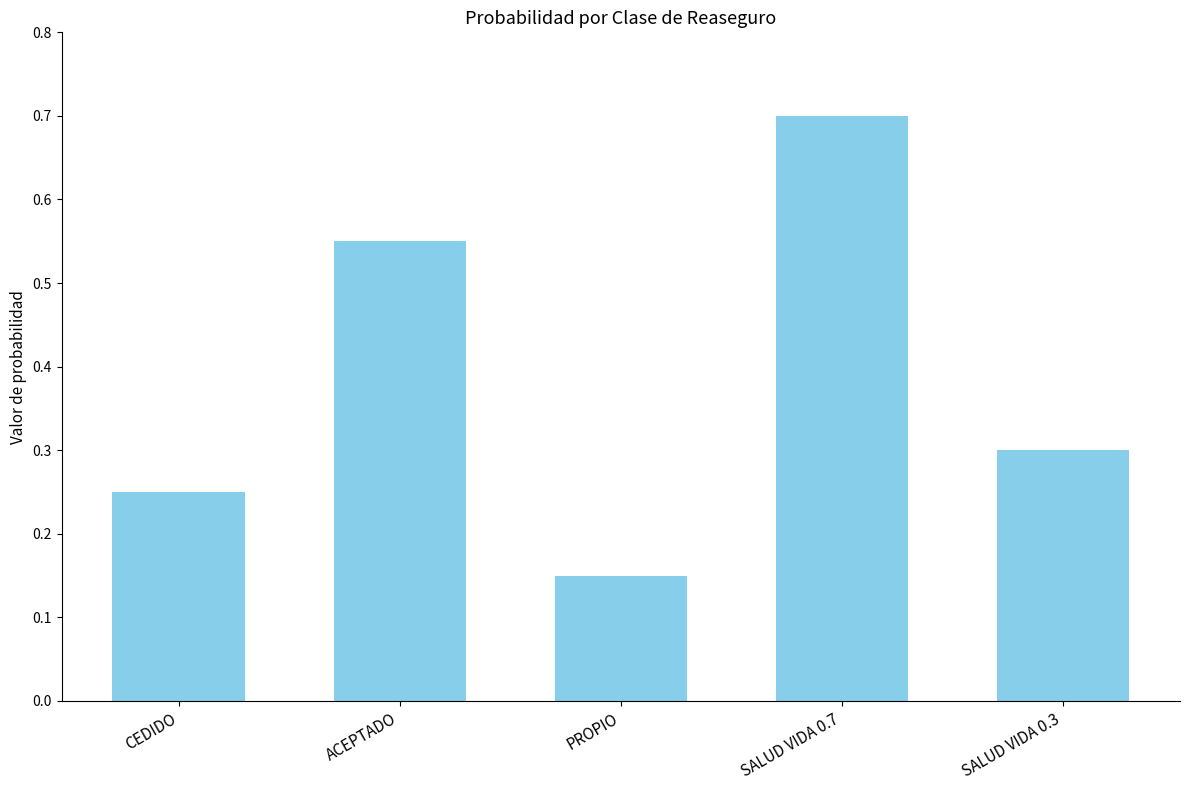

The value at SALUD VIDA 0.3 is 0.1. True or false?

False